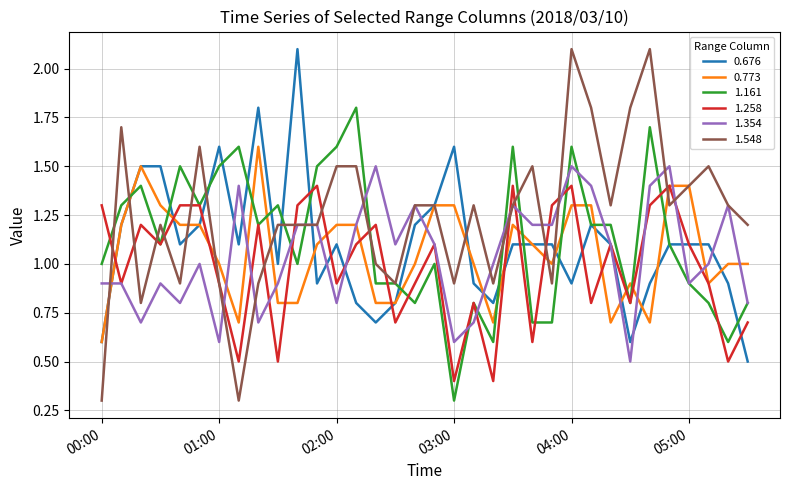

Which series ends up on top after the final intersection of 1.548 and 1.161?

1.548